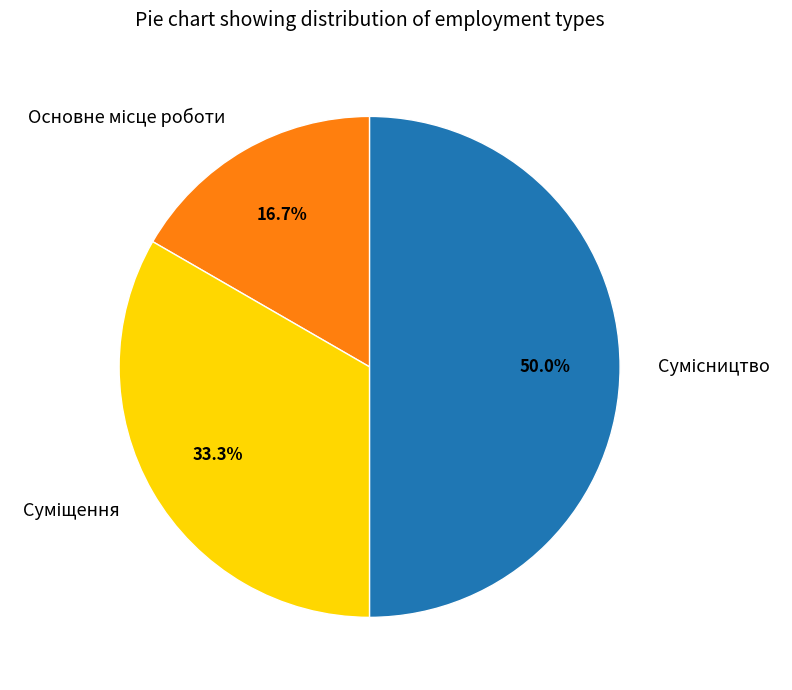

Does Сумісництво represent more than half of the total?

No